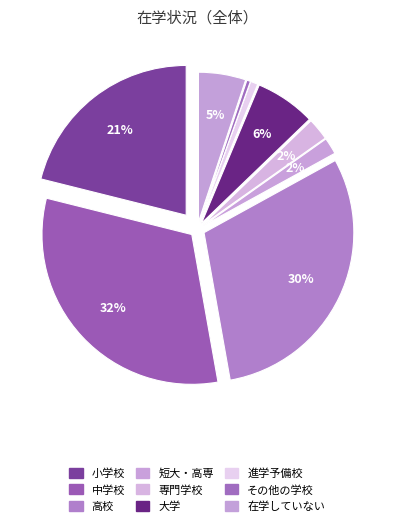

True or false: その他の学校 accounts for 0% of the total.

True